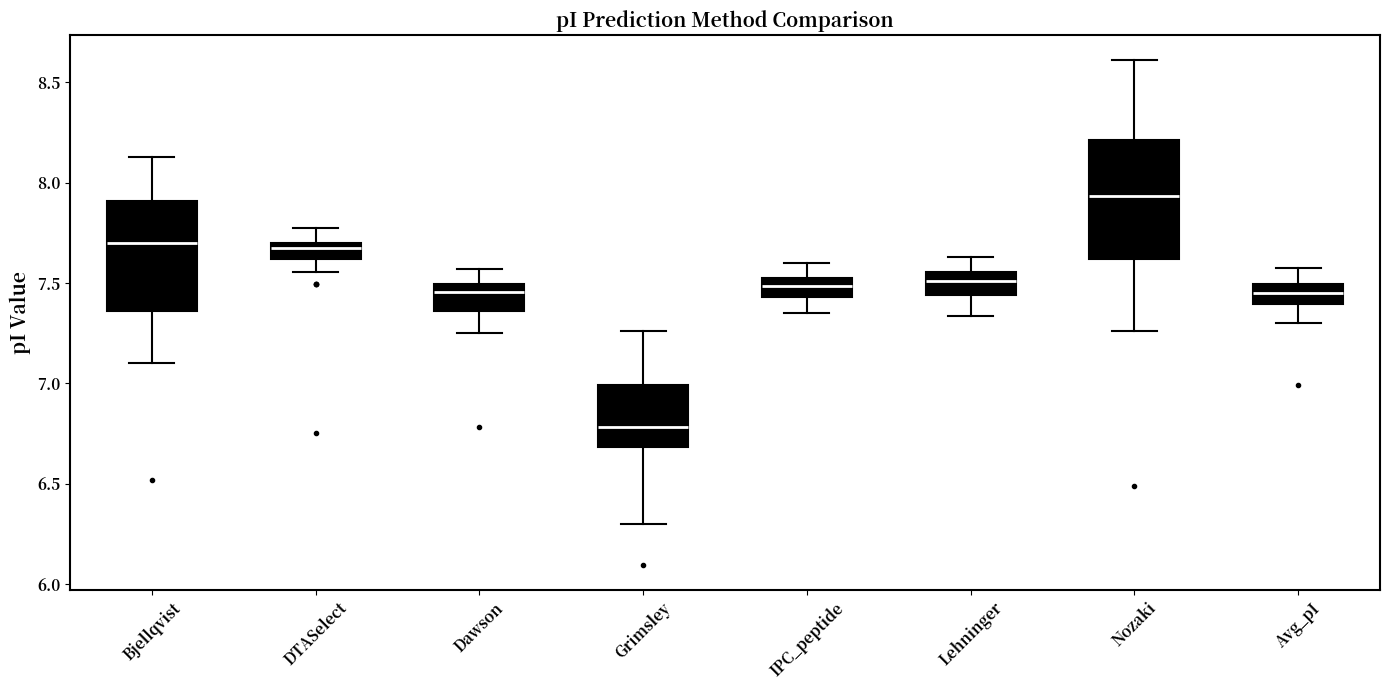

Reading left to right, transcribe this box plot: for each box, give where its median line is, the range the box spans, and where its two whiskers end, as read against the y-axis. The values are not printed on the chart, so give them approximately, as read against the axis.

Bjellqvist: median 7.70, box 7.35 to 7.90, whiskers 7.10 to 8.15
DTASelect: median 7.65, box 7.60 to 7.70, whiskers 7.55 to 7.80
Dawson: median 7.45, box 7.35 to 7.50, whiskers 7.25 to 7.55
Grimsley: median 6.80, box 6.70 to 7.00, whiskers 6.30 to 7.25
IPC_peptide: median 7.50, box 7.45 to 7.55, whiskers 7.35 to 7.60
Lehninger: median 7.50, box 7.45 to 7.55, whiskers 7.35 to 7.65
Nozaki: median 7.95, box 7.60 to 8.20, whiskers 7.25 to 8.60
Avg_pI: median 7.45, box 7.40 to 7.50, whiskers 7.30 to 7.60